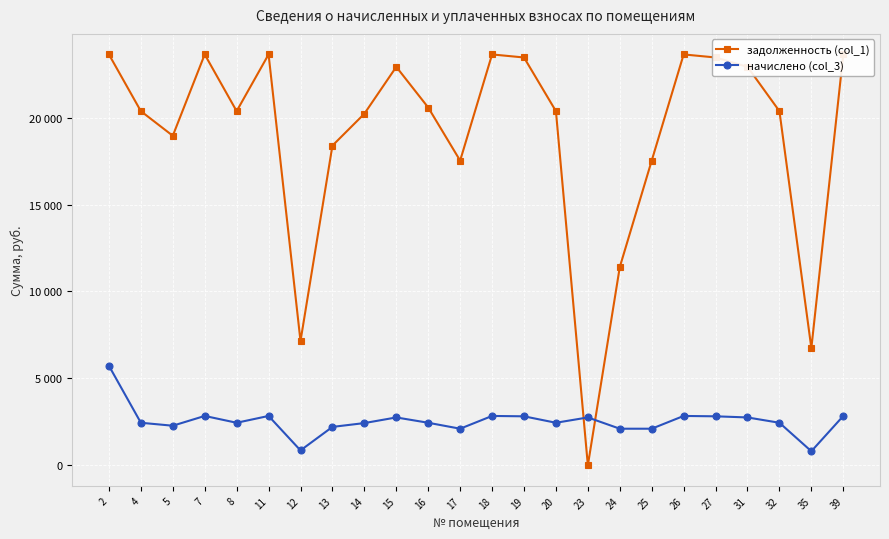

What is the value of the начислено (col_3) point at the 23rd from the left?

810.0